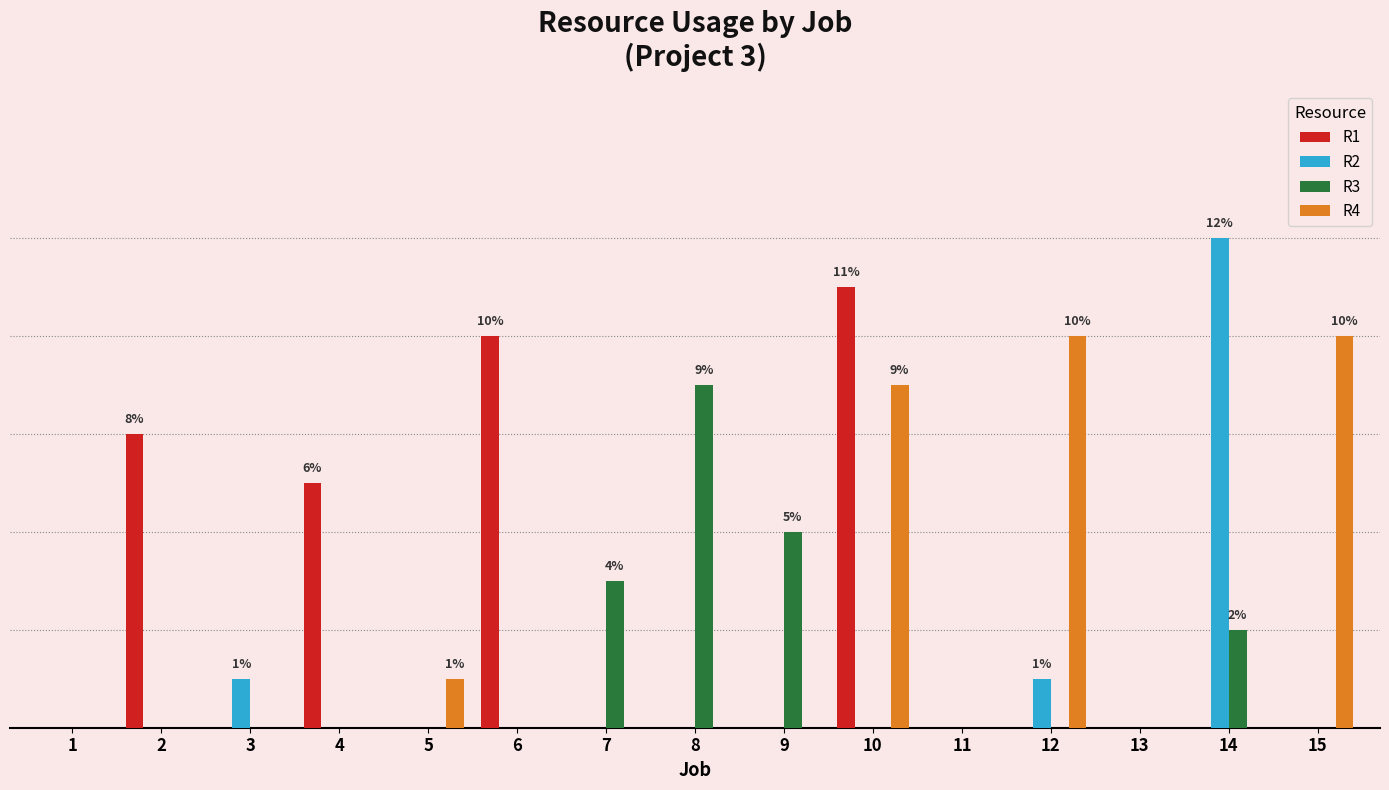

Does the chart contain stacked bars?

No